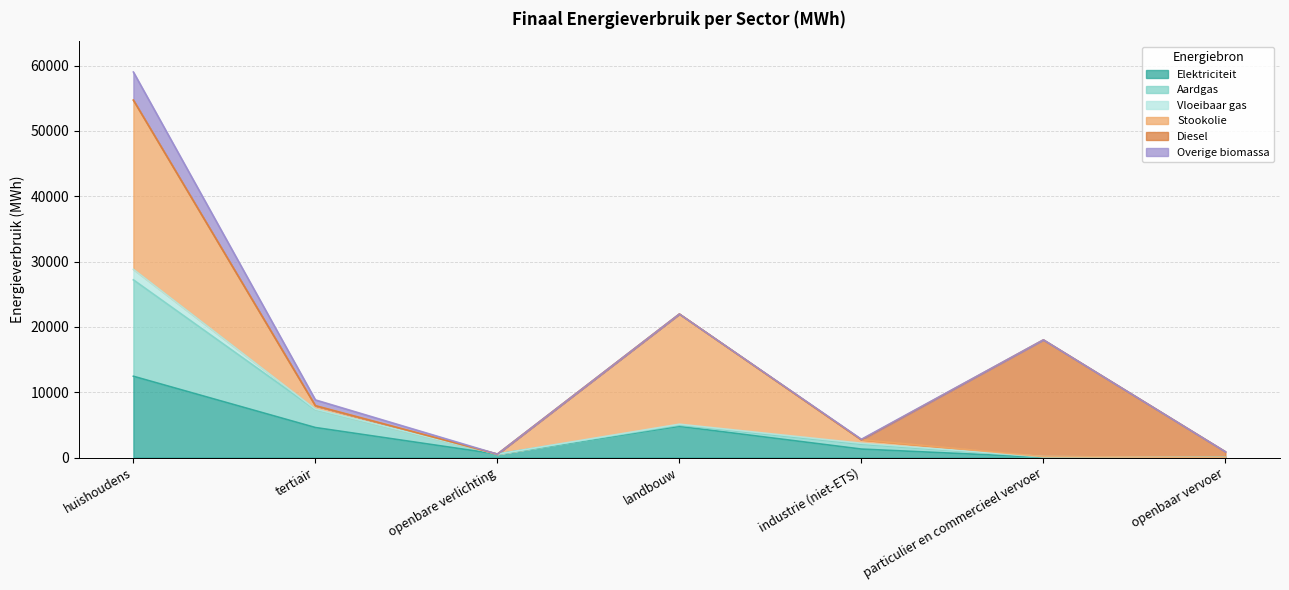

How many lines are shown in the chart?

6